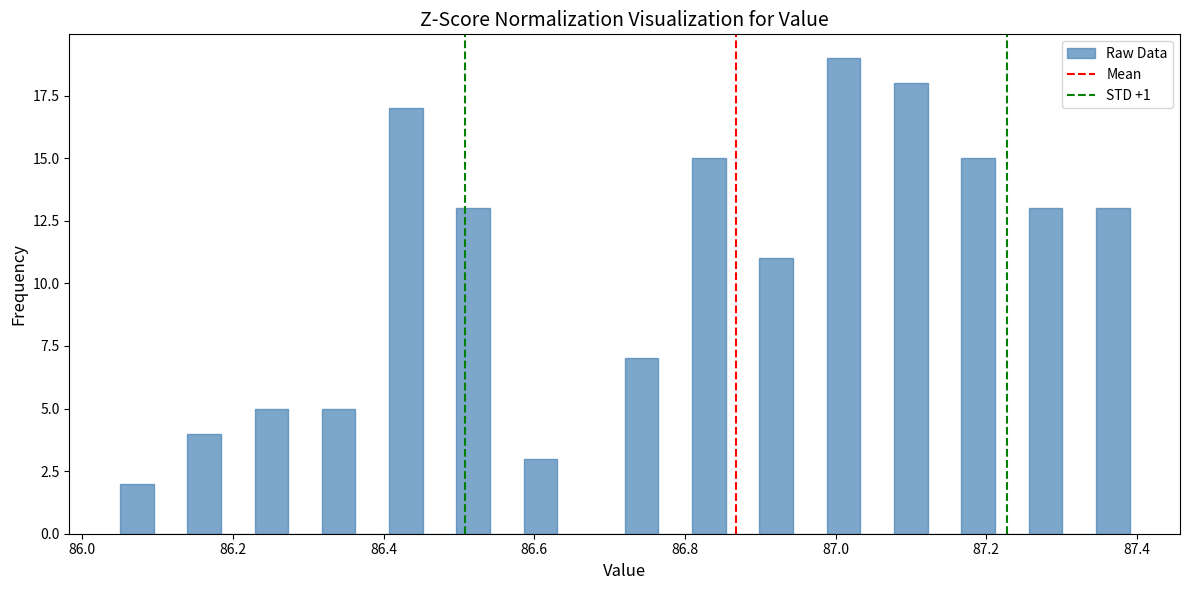

Read against the x-axis, roughly where is the centre of the tallest bar?

87.02